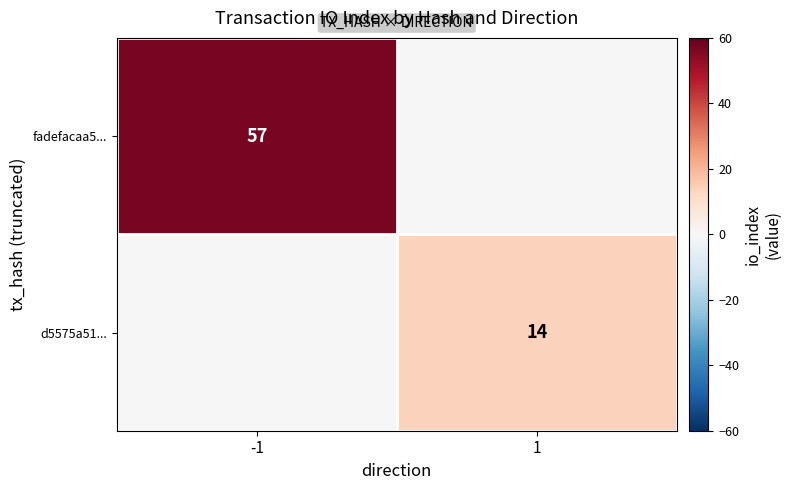

The fadefacaa5... series shows 78 at -1. True or false?

False